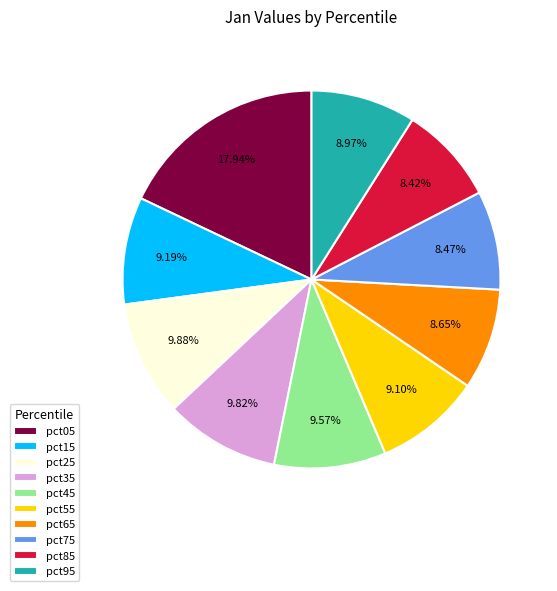

Which category has the biggest portion of the pie?

pct05